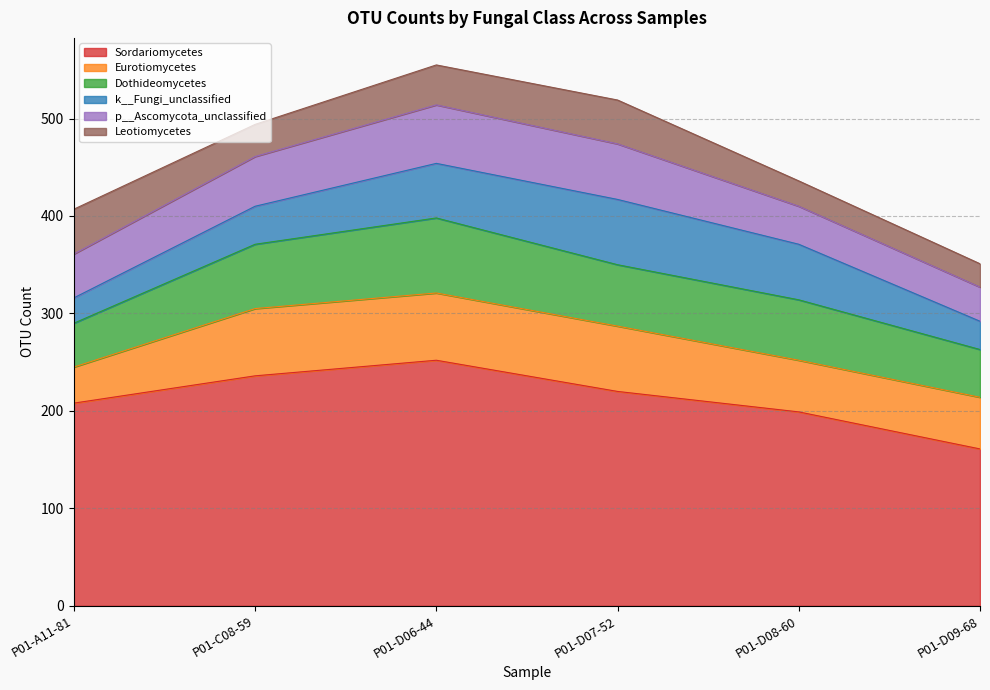

Is it true that Leotiomycetes equals 59 at P01-D06-44?

False